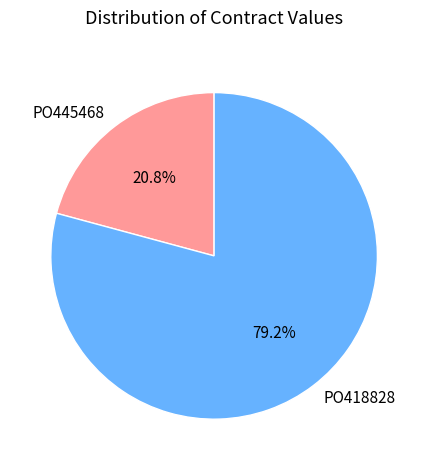

To the nearest percent, what is the difference between the largest and smallest slice percentages?

58%